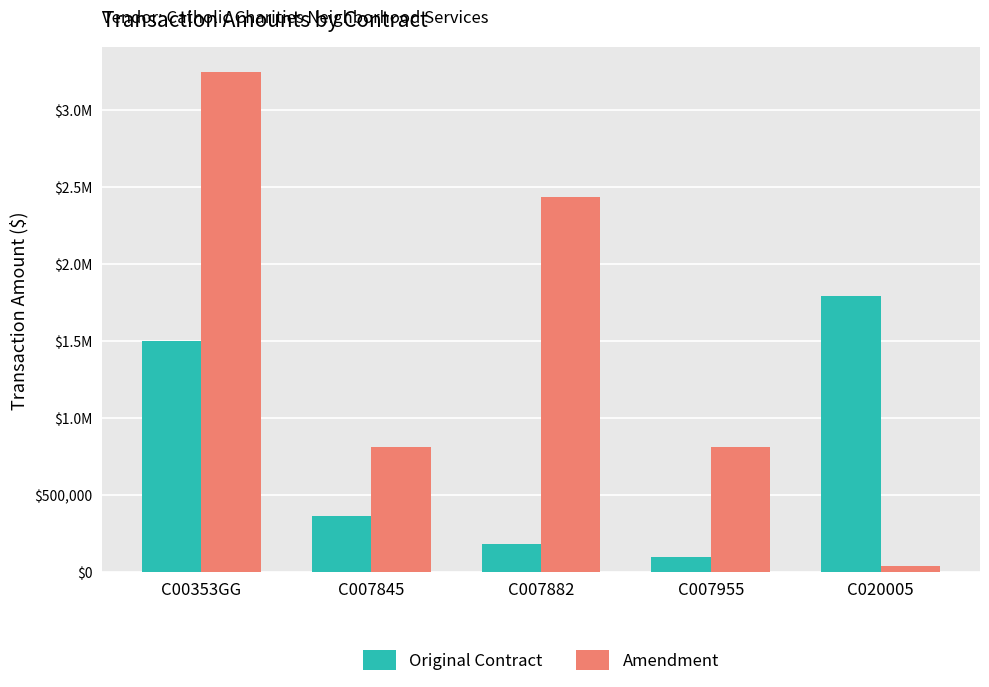

What is the average value of the Amendment series?

1467718